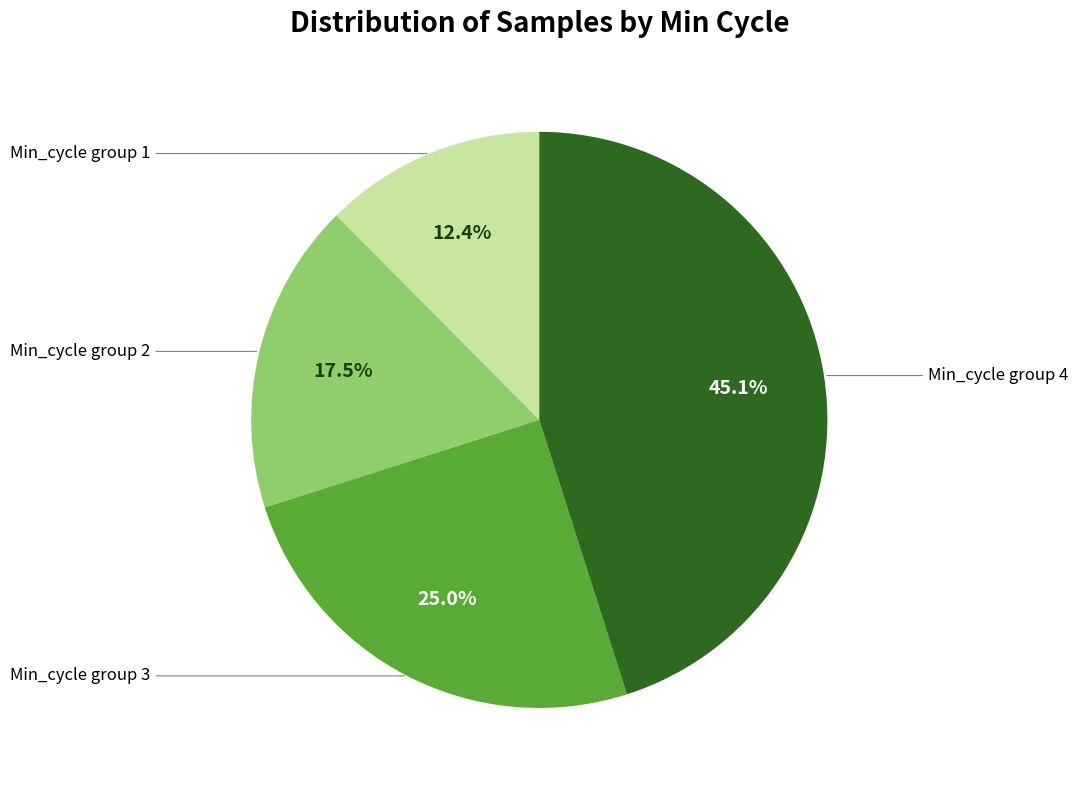

Which slice is the smallest?

Min_cycle group 1